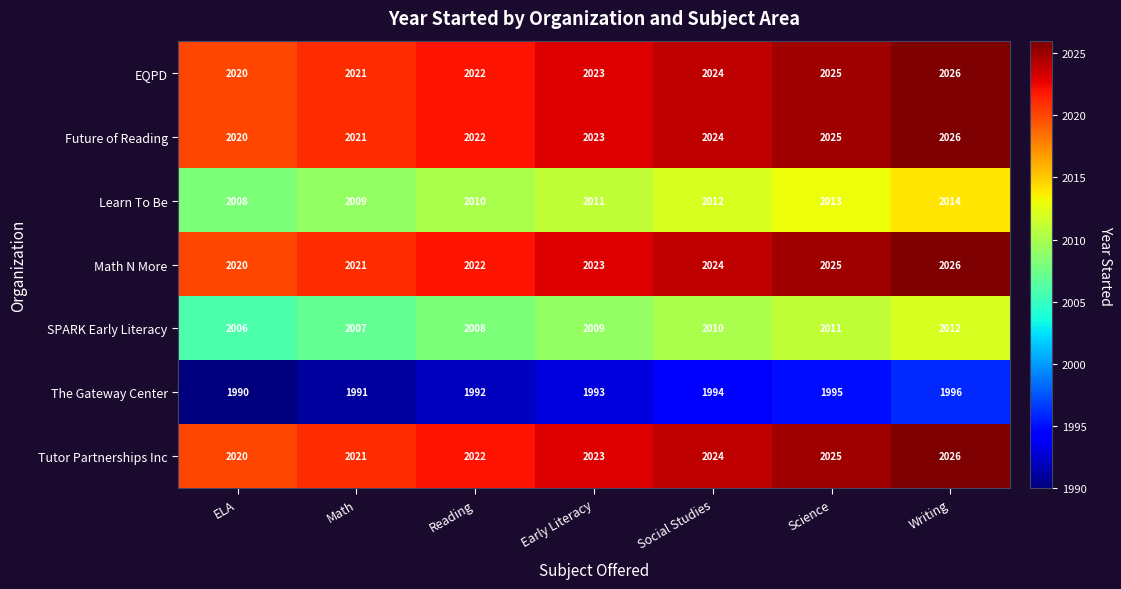

At which label is EQPD closest to 2023?

Early Literacy